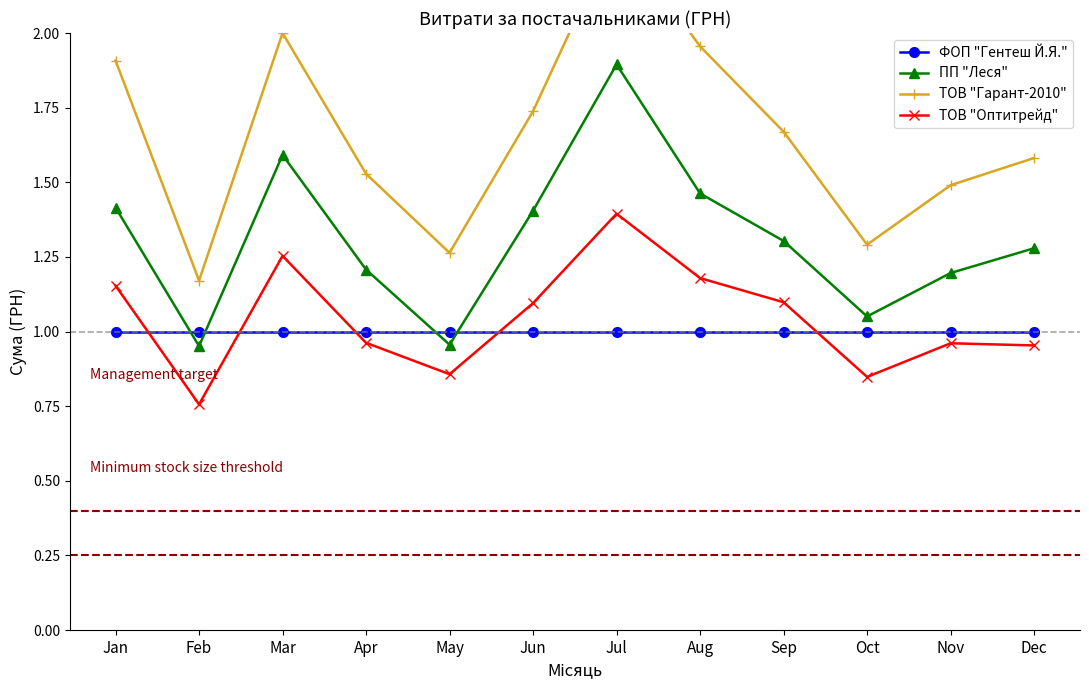

How many lines are shown in the chart?

4